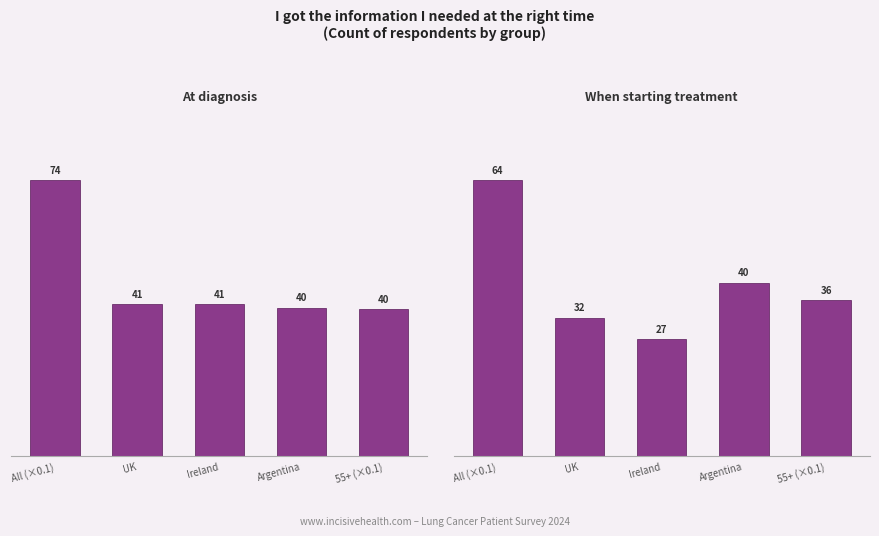

What is the sum of the When starting treatment values at Argentina and UK?

72.0